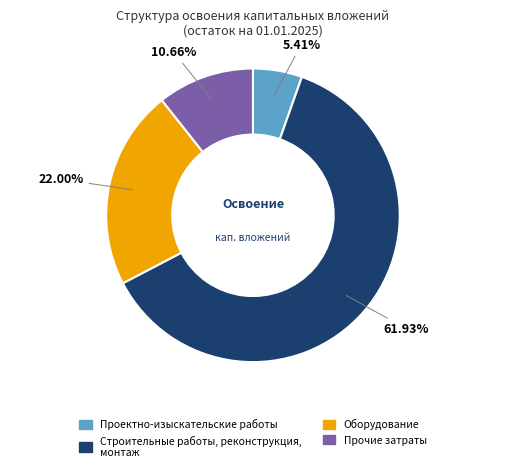

Does any single category account for the majority?

Yes